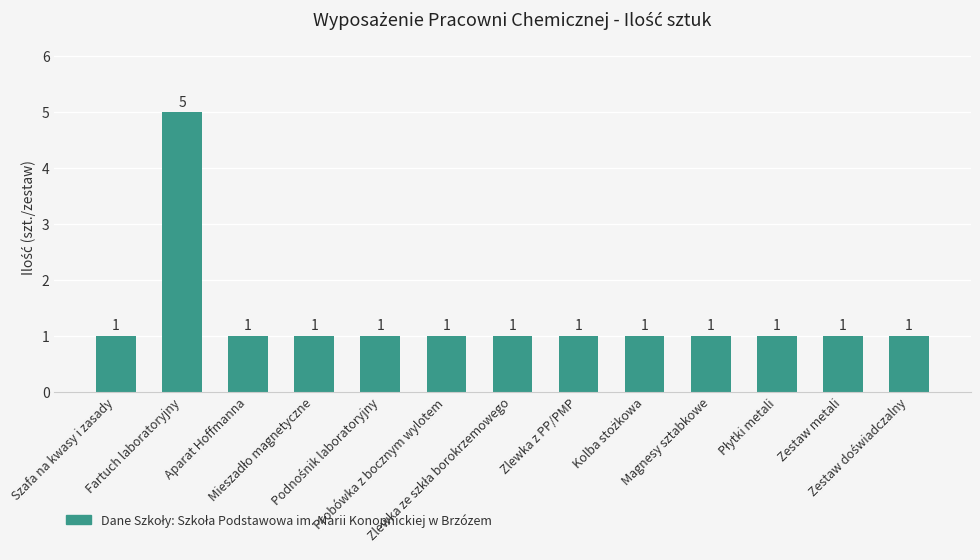

What is the average value?

1